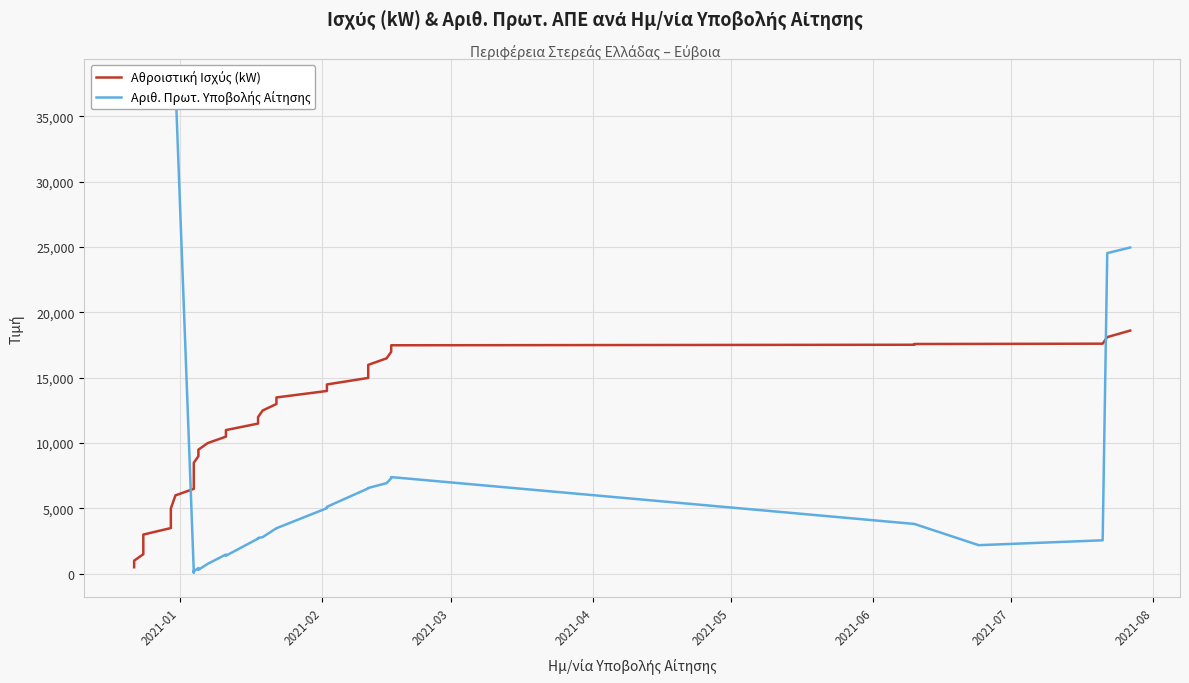

How many categories are shown in the chart?

40